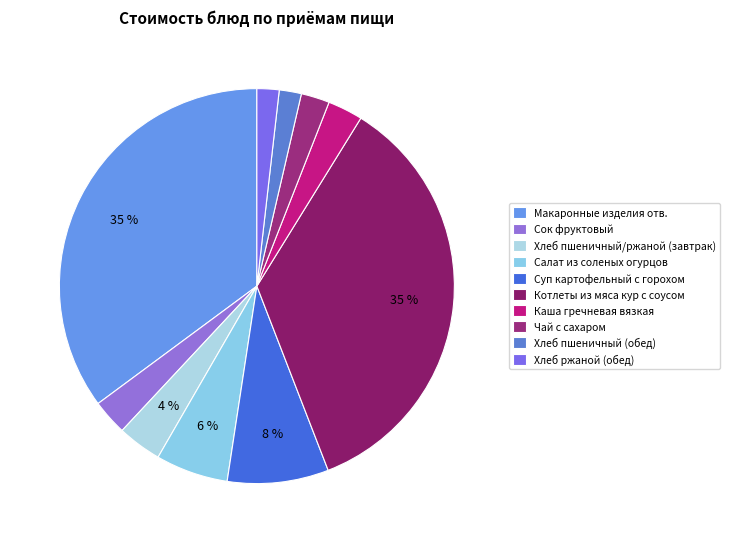

To the nearest percent, what is the combined percentage of Суп картофельный с горохом and Хлеб ржаной (обед)?

10%